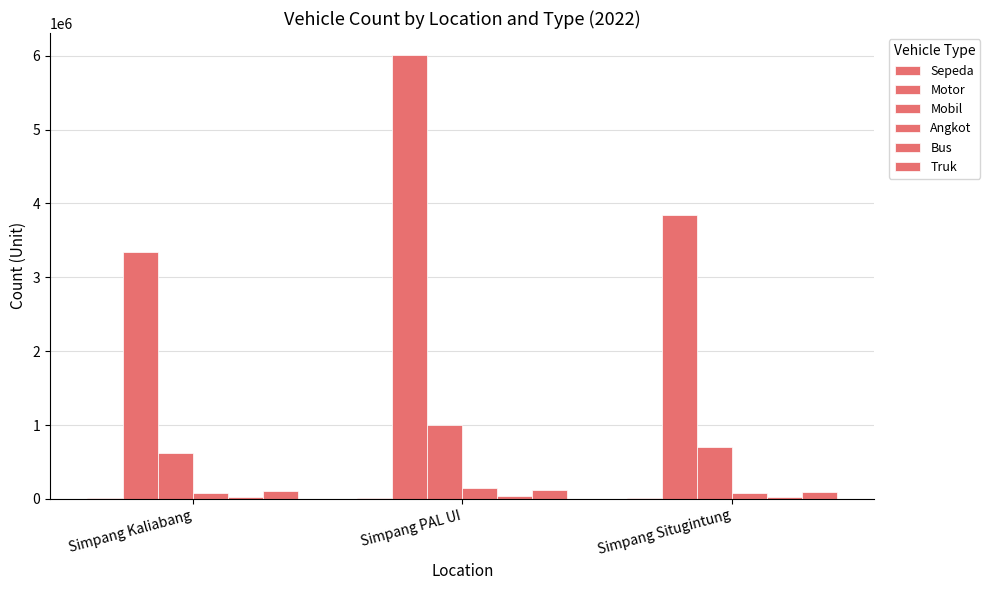

At how many categories does at least one series exceed 2738611?

3